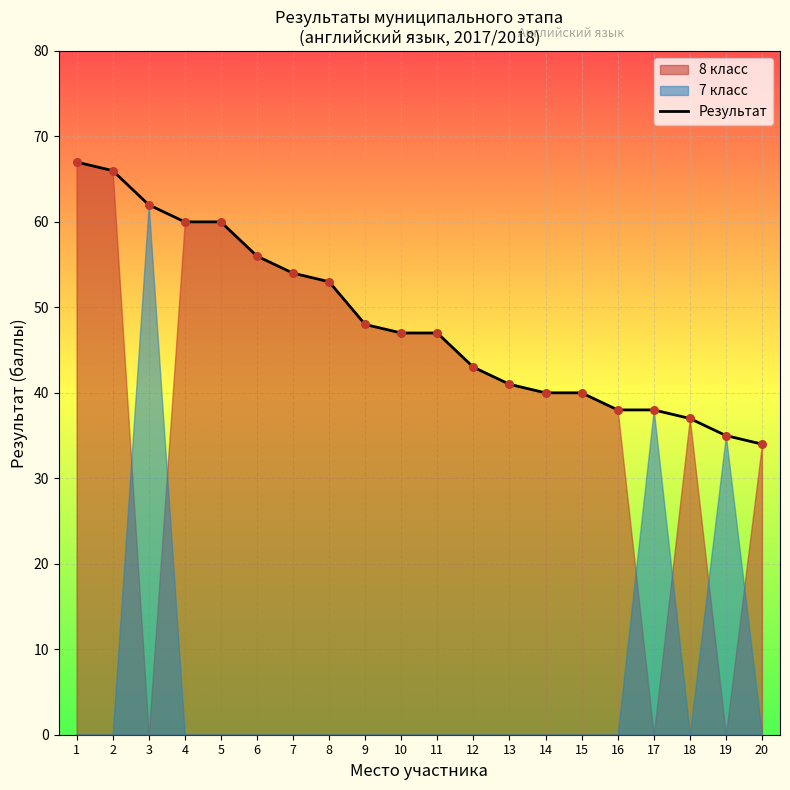

What is the ratio of the value at 9 to the value at 14?

1.2